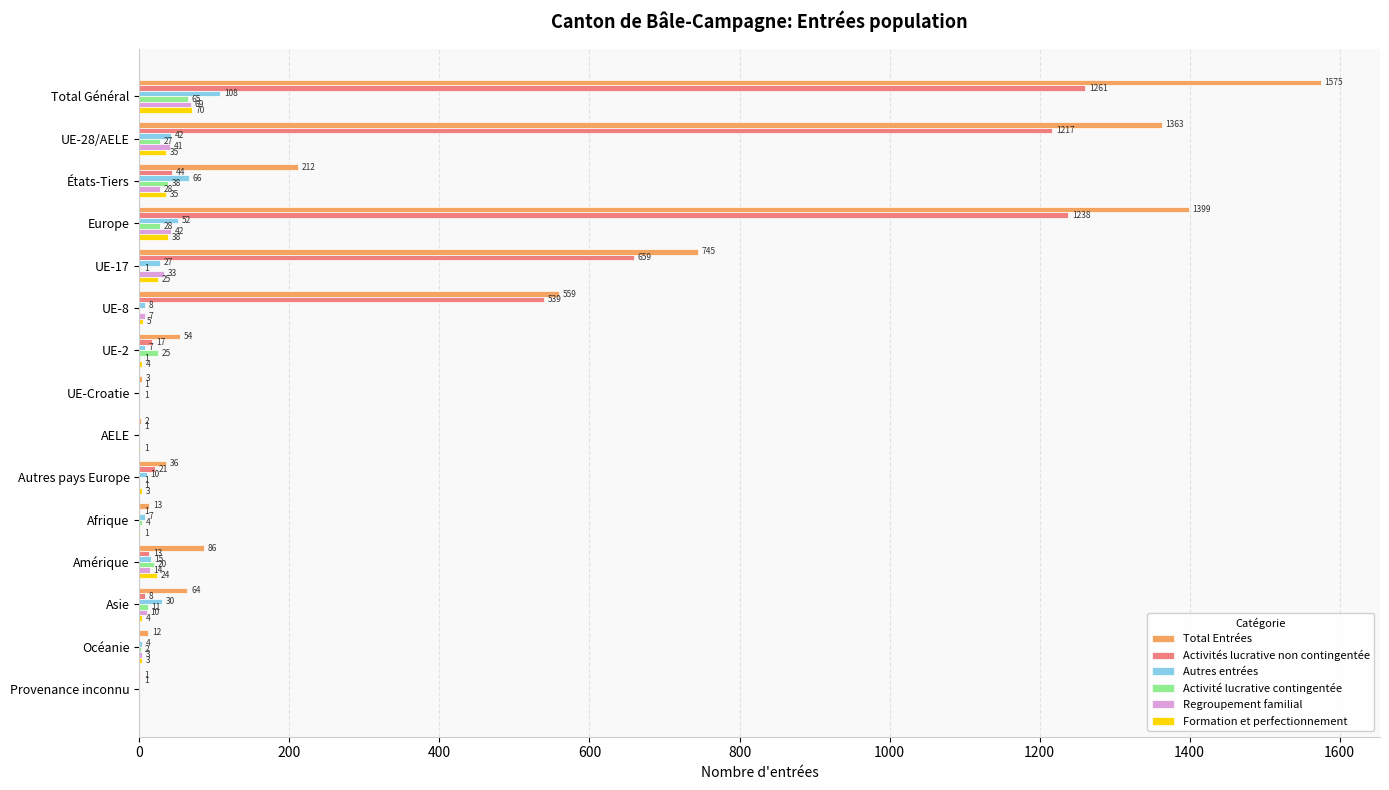

Which series changed the most between Autres pays Europe and Amérique?

Total Entrées